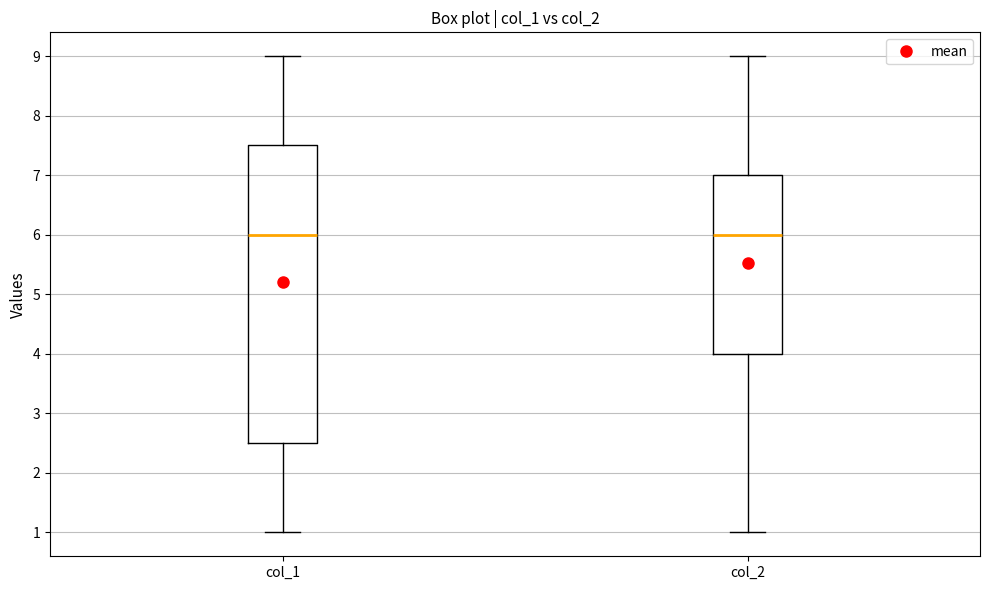

Reading left to right, read every box against the y-axis: the position of its median line, the range the box covers, and the ends of its whiskers. The values are not printed on the chart, so give them approximately, as read against the axis.

col_1: median 6.0, box 2.5 to 7.5, whiskers 1.0 to 9.0
col_2: median 6.0, box 4.0 to 7.0, whiskers 1.0 to 9.0